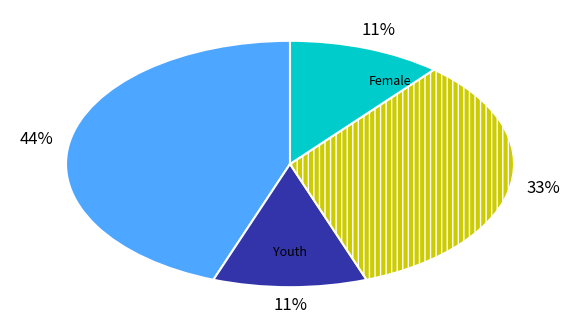

Does any single category account for the majority?

No